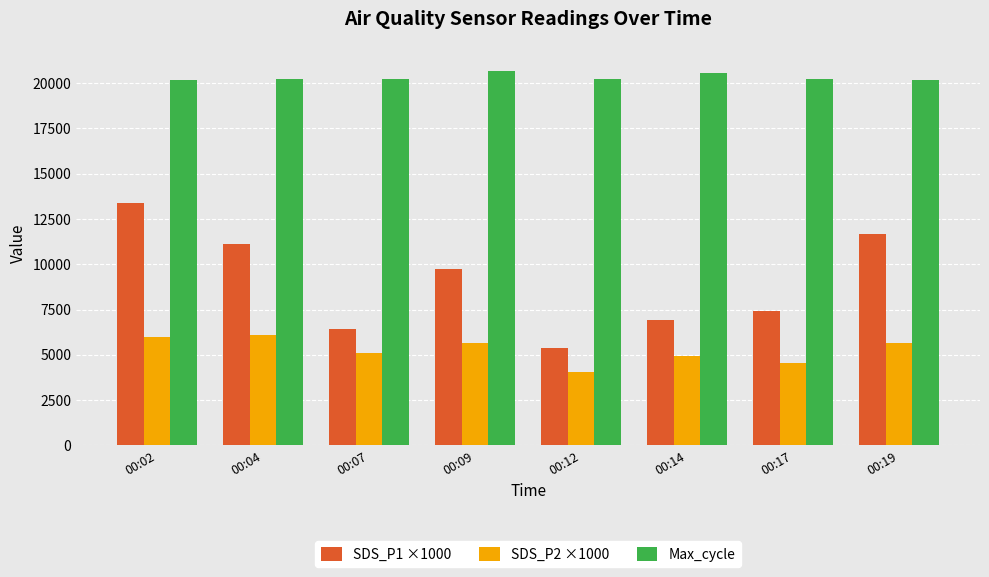

What is the sum of the SDS_P2 ×1000 values at 00:04 and 00:17?

10630.0